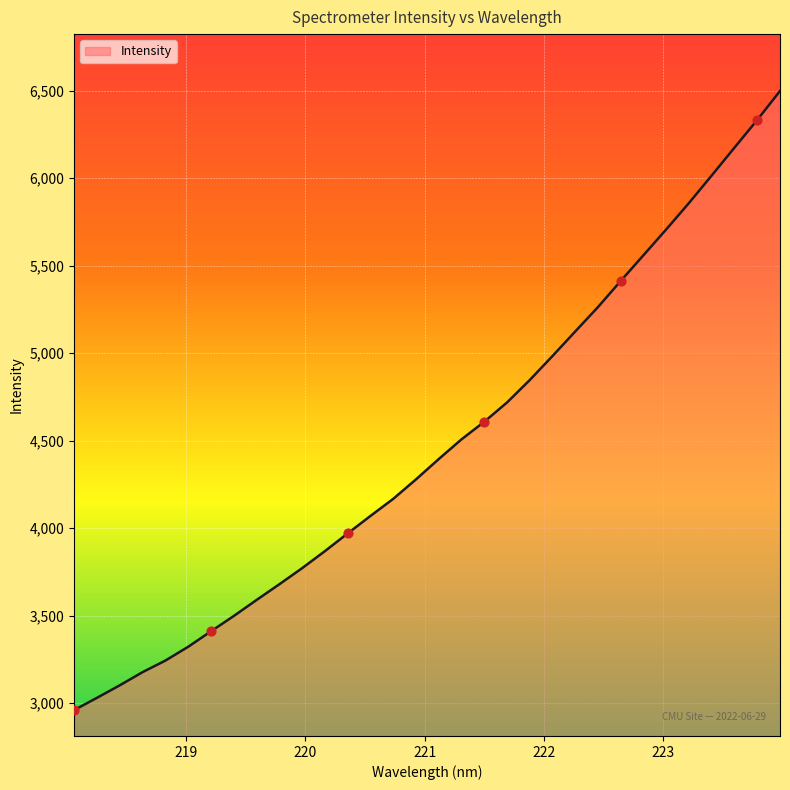

What is the maximum value shown in the chart?

6499.0